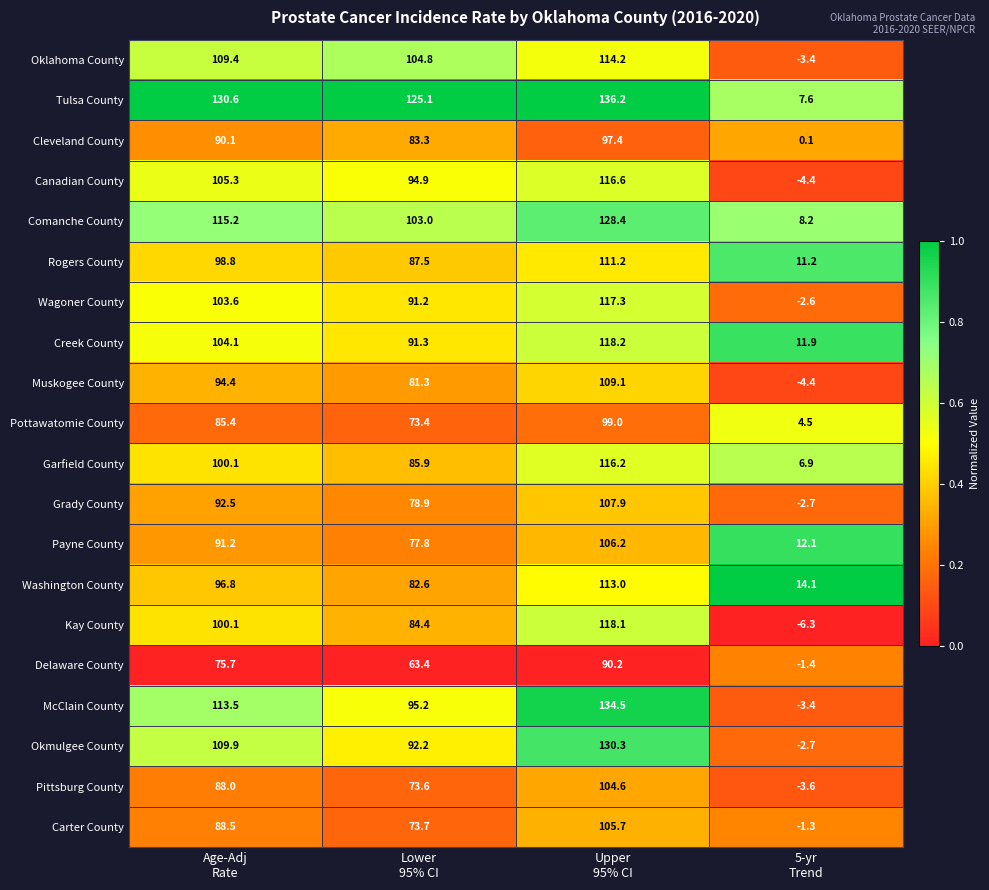

List the series in order of their peak value, highest first.

Tulsa County, McClain County, Okmulgee County, Comanche County, Creek County, Kay County, Wagoner County, Canadian County, Garfield County, Oklahoma County, Washington County, Rogers County, Muskogee County, Grady County, Payne County, Carter County, Pittsburg County, Pottawatomie County, Cleveland County, Delaware County